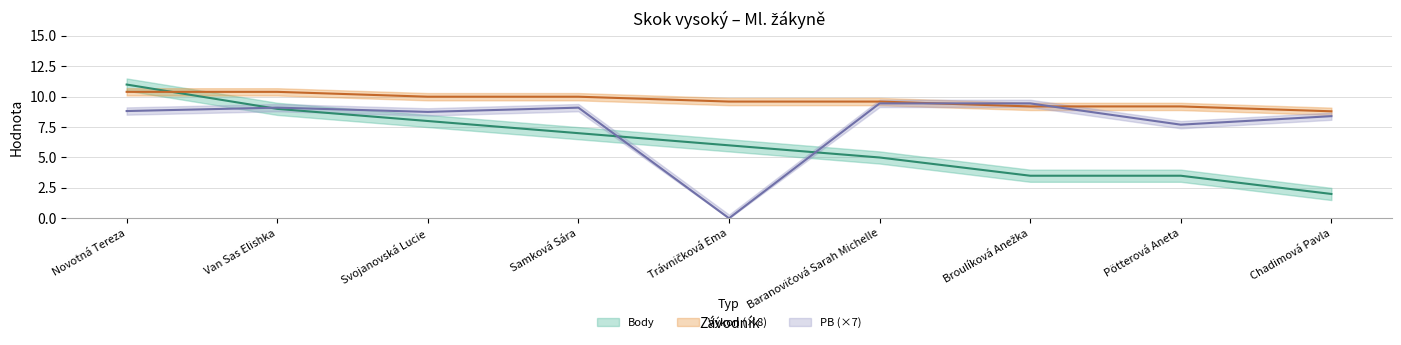

What position from the right is Novotná Tereza?

9